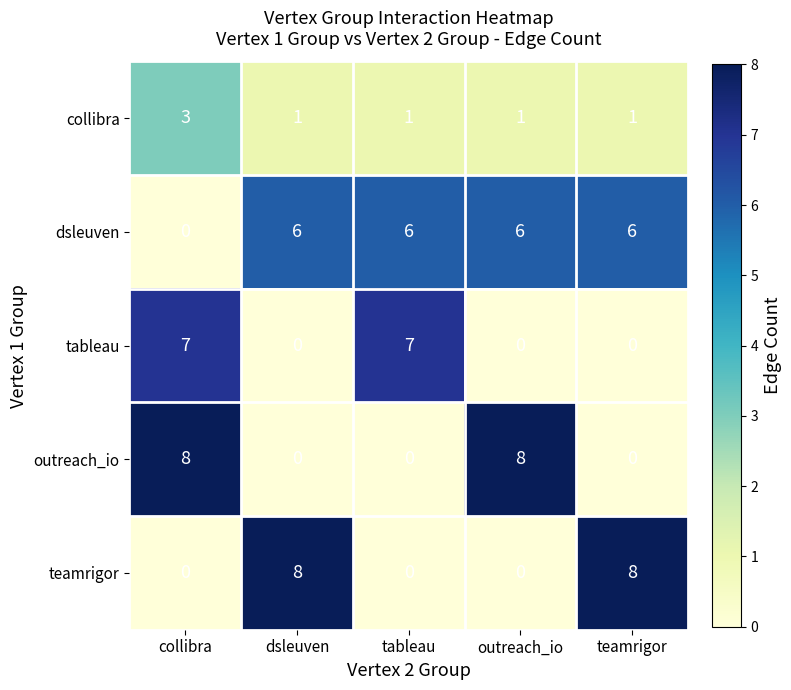

What is the maximum value shown in the chart?

8